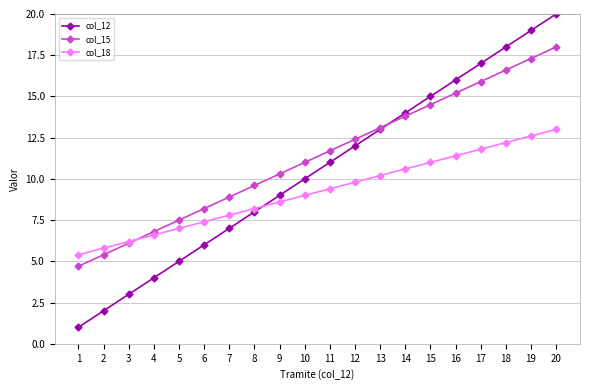

What are all the series names shown in the legend?

col_12, col_15, col_18